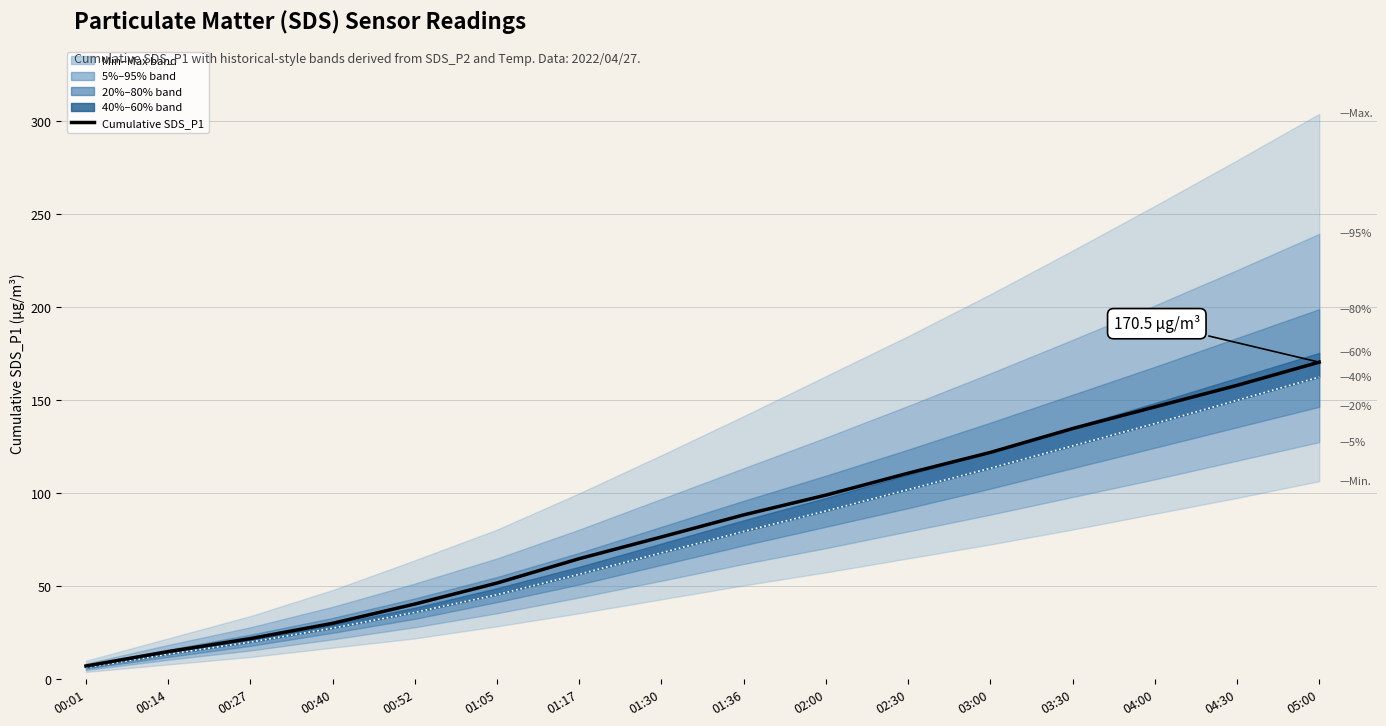

What is the difference between the 40th pct values at 03:30 and 00:52?

89.5